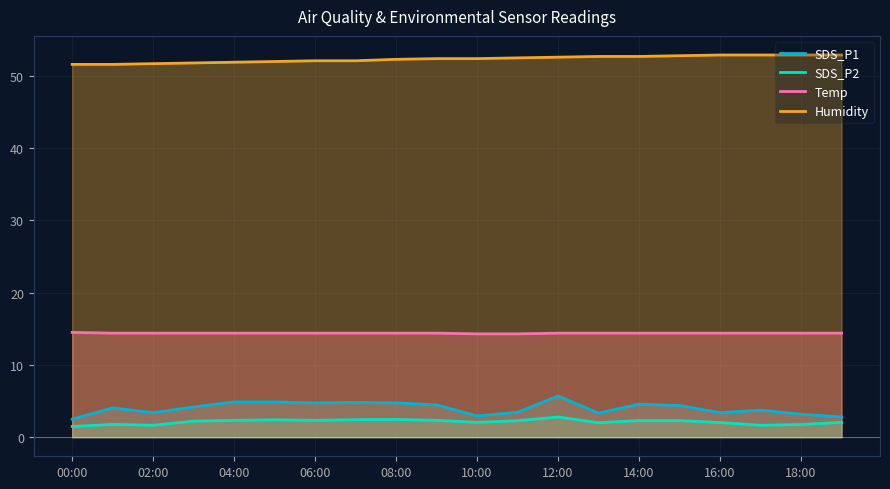

Is it true that SDS_P2 equals 1.8 at 18:00?

True